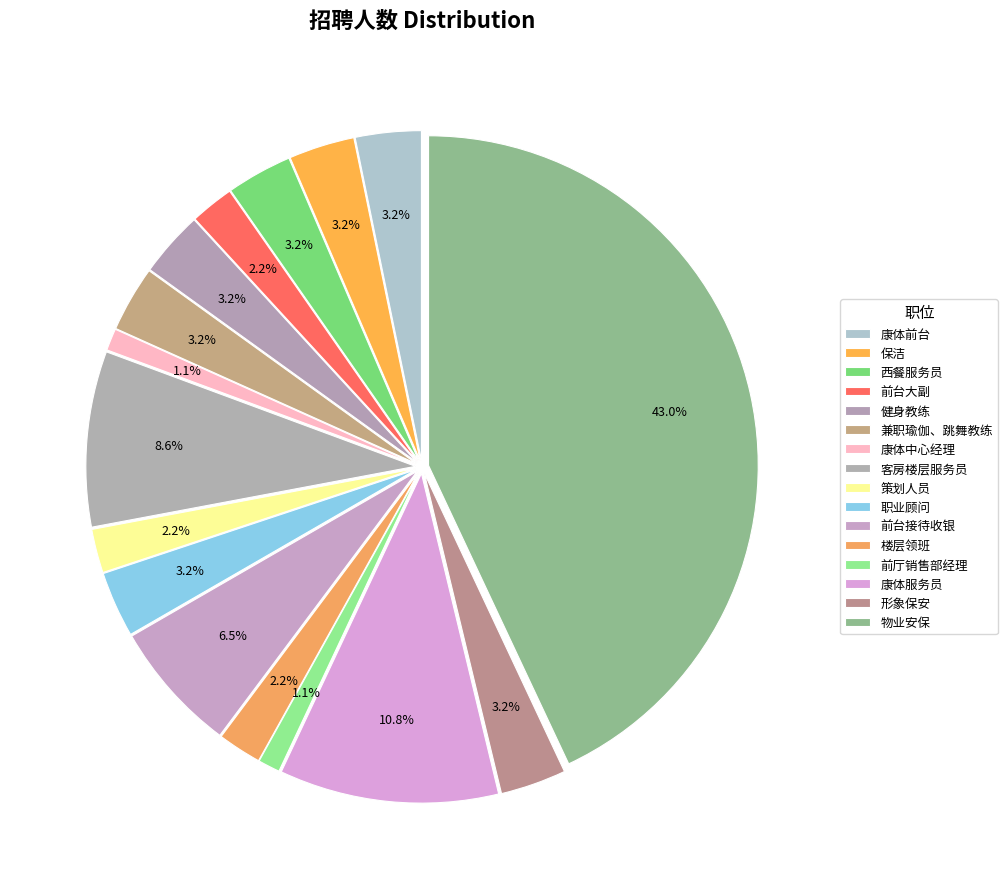

How many segments does this pie chart have?

16